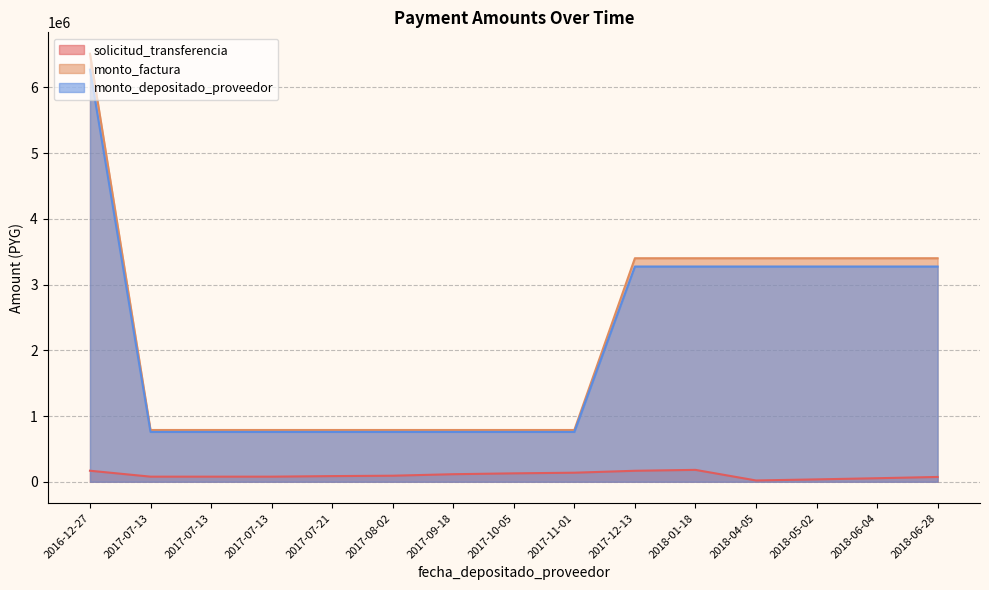

Reading right to left, transcribe all the data shown in this chart.

solicitud_transferencia: 2018-06-28=73326	2018-06-04=53796	2018-05-02=36308	2018-04-05=19988	2018-01-18=180954	2017-12-13=167233	2017-11-01=137810	2017-10-05=128111	2017-09-18=115024	2017-08-02=92167	2017-07-21=86275	2017-07-13=77784	2017-07-13=77784	2017-07-13=77784	2016-12-27=167894
monto_factura: 2018-06-28=3400000	2018-06-04=3400000	2018-05-02=3400000	2018-04-05=3400000	2018-01-18=3400000	2017-12-13=3400000	2017-11-01=787500	2017-10-05=787500	2017-09-18=787500	2017-08-02=787500	2017-07-21=787500	2017-07-13=787500	2017-07-13=787500	2017-07-13=787500	2016-12-27=6510500
monto_depositado_proveedor: 2018-06-28=3273974	2018-06-04=3273974	2018-05-02=3273974	2018-04-05=3273974	2018-01-18=3273974	2017-12-13=3273974	2017-11-01=758310	2017-10-05=758310	2017-09-18=758310	2017-08-02=758310	2017-07-21=758310	2017-07-13=758310	2017-07-13=758310	2017-07-13=758310	2016-12-27=6269177